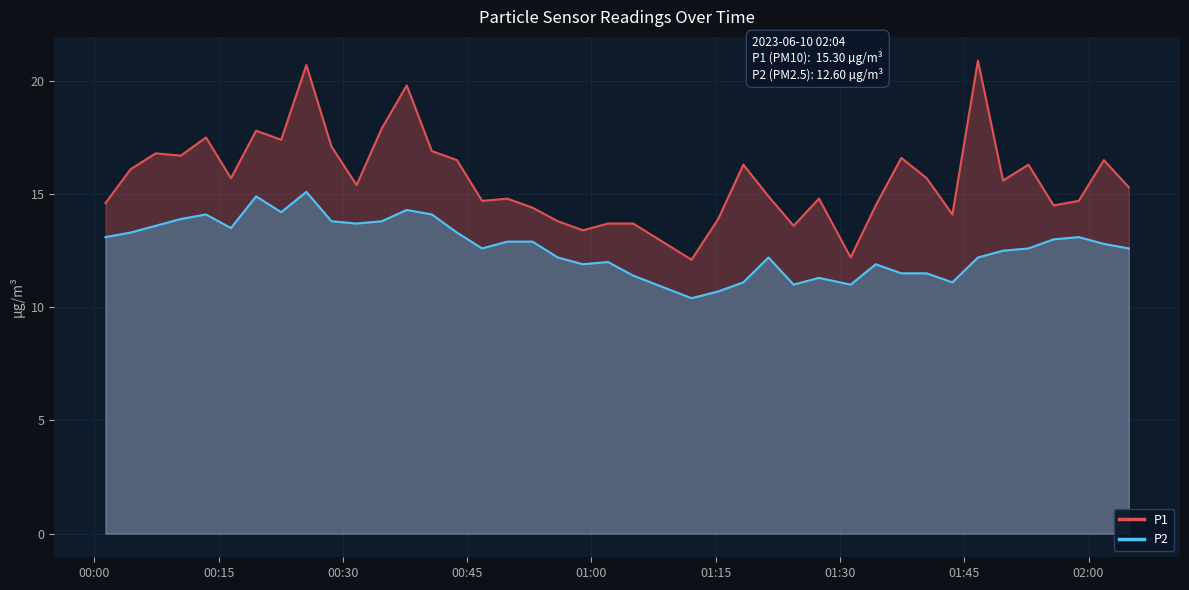

What is the average value of the P2 series?

12.7